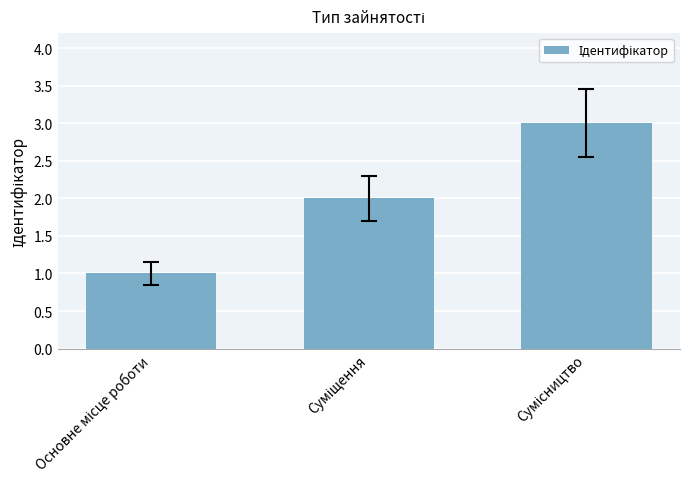

How many bars are there in total?

3